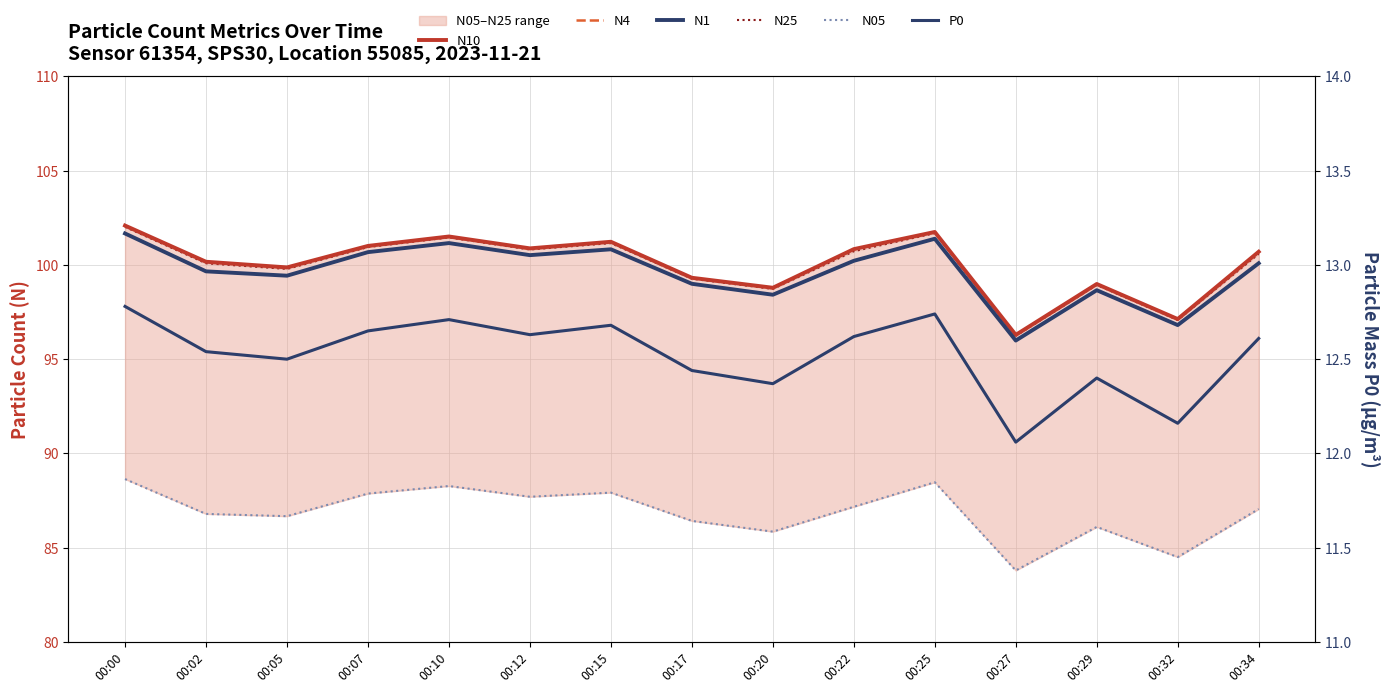

Rank the categories by P0 value from lowest to highest.

00:27, 00:32, 00:20, 00:29, 00:17, 00:05, 00:02, 00:34, 00:22, 00:12, 00:07, 00:15, 00:10, 00:25, 00:00